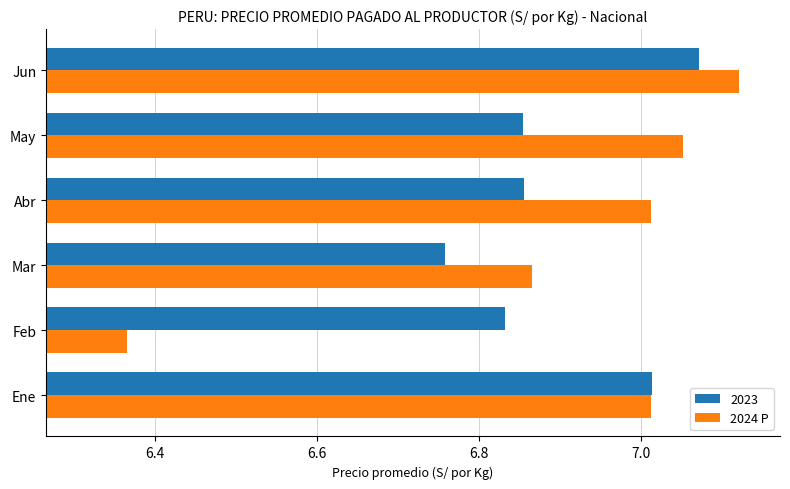

The 2023 series shows 10.5 at Abr. True or false?

False